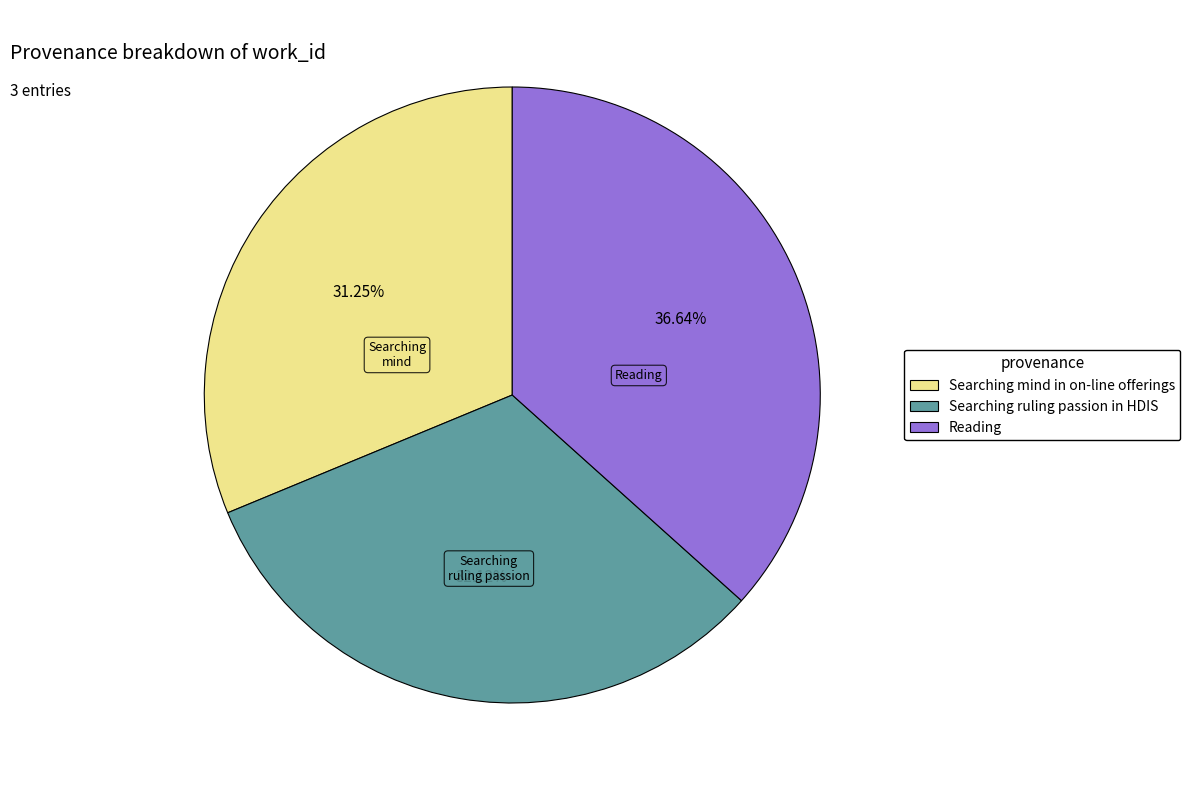

Rank the categories by value from lowest to highest.

Searching mind in on-line offerings, Searching ruling passion in HDIS, Reading